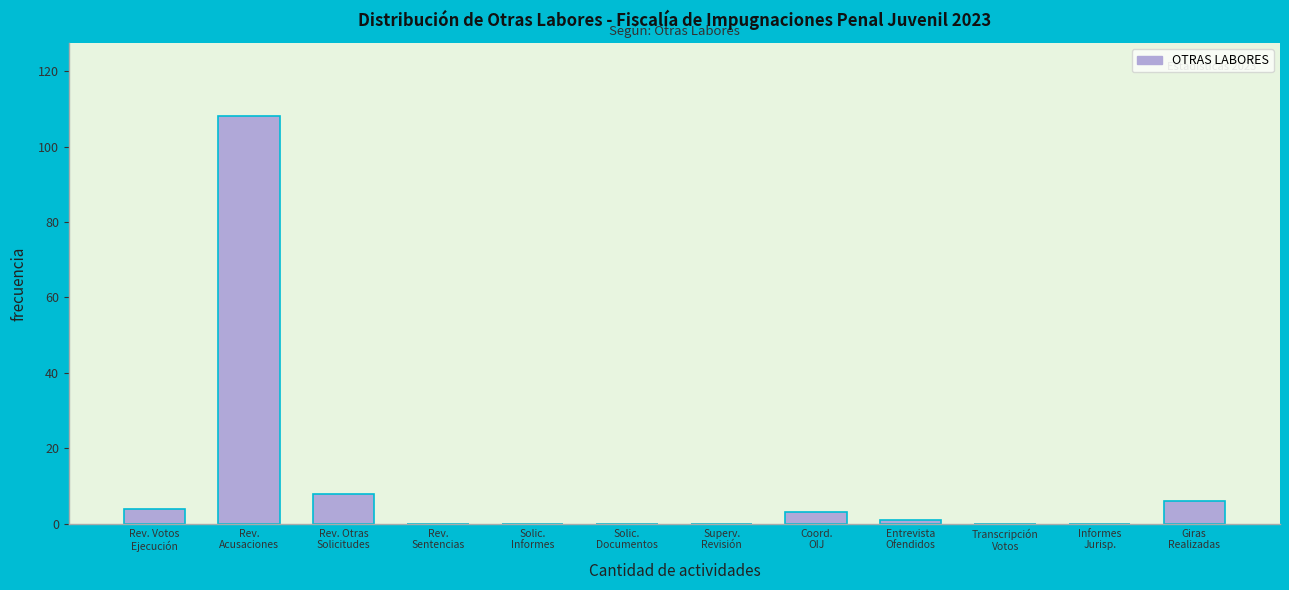

What is the greatest value displayed?

108